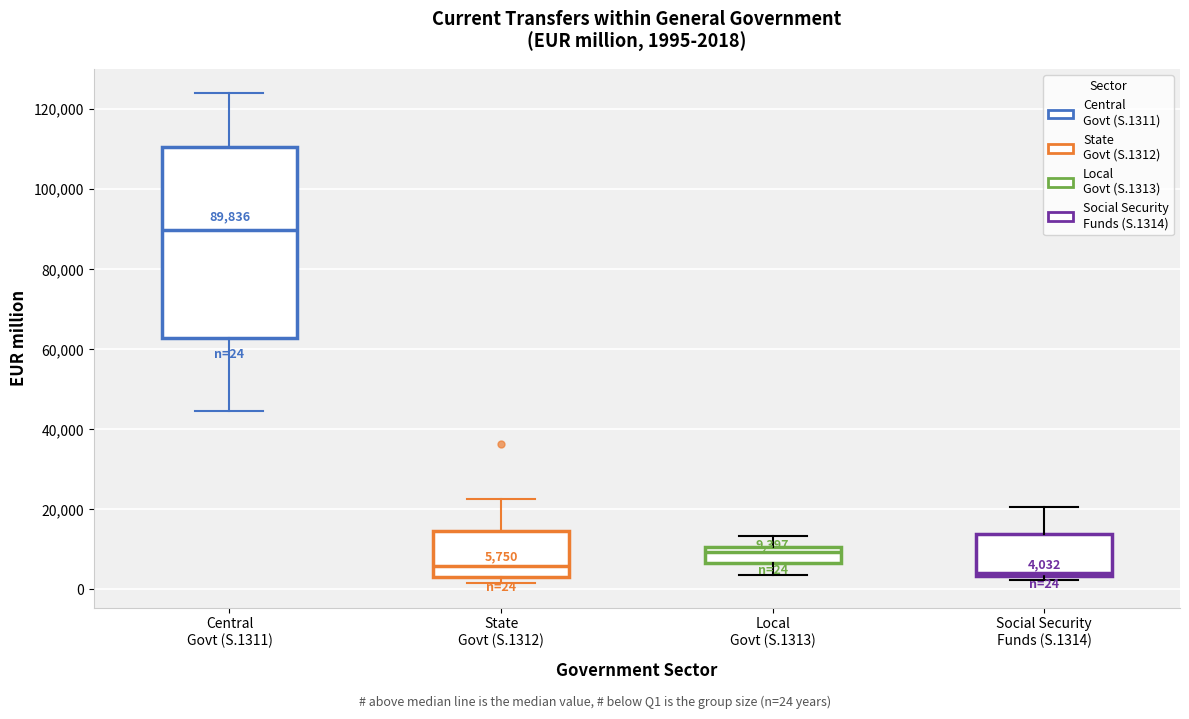

Which box's median line is the highest?

Central Govt (S.1311)